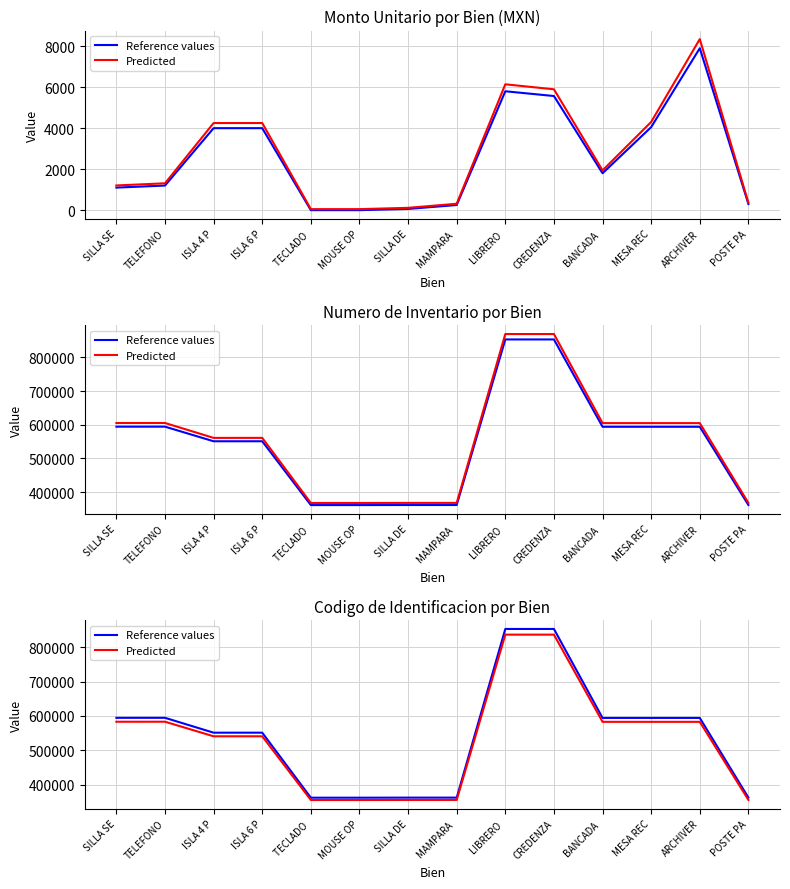

List the labels in order of Predicted value, smallest first.

MOUSE OP, TECLADO , MAMPARA , POSTE PA, SILLA DE, ISLA 4 P, ISLA 6 P, ARCHIVER, MESA REC, BANCADA , SILLA SE, TELEFONO, CREDENZA, LIBRERO 